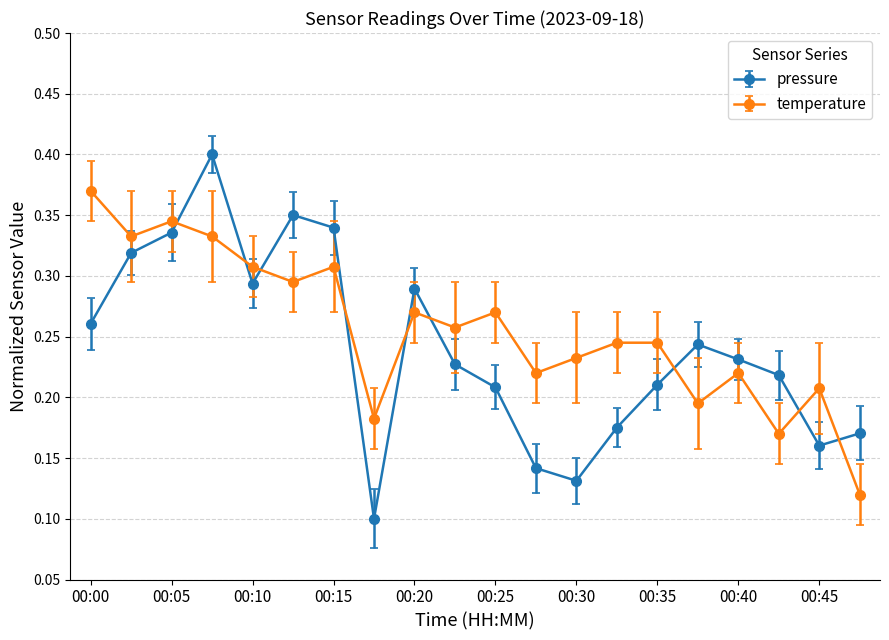

Does the chart have visible grid lines?

Yes